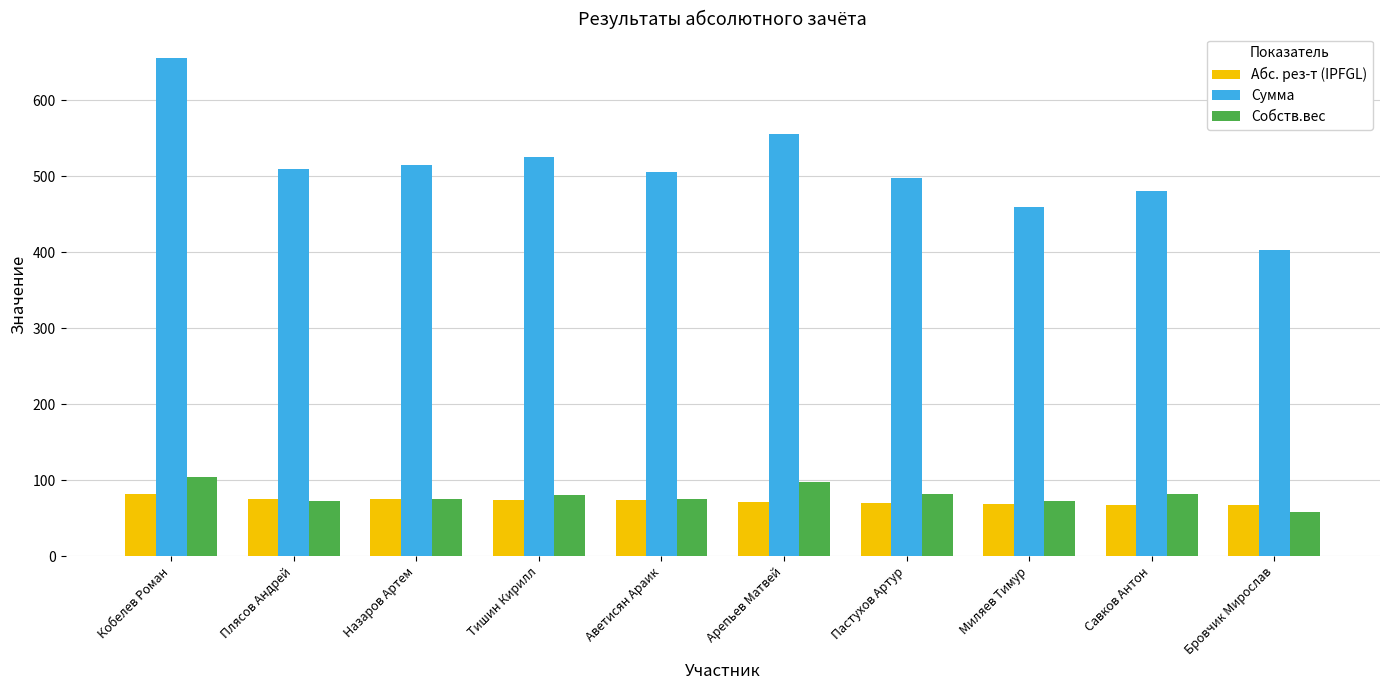

What is the highest value of the Сумма series?

655.0